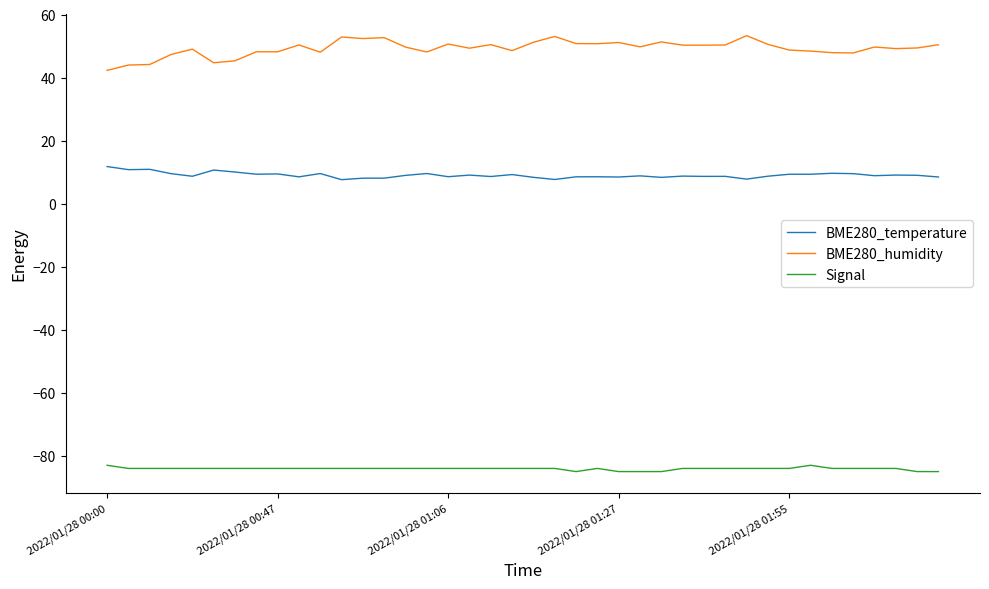

What is the highest value of the Signal series?

-83.0